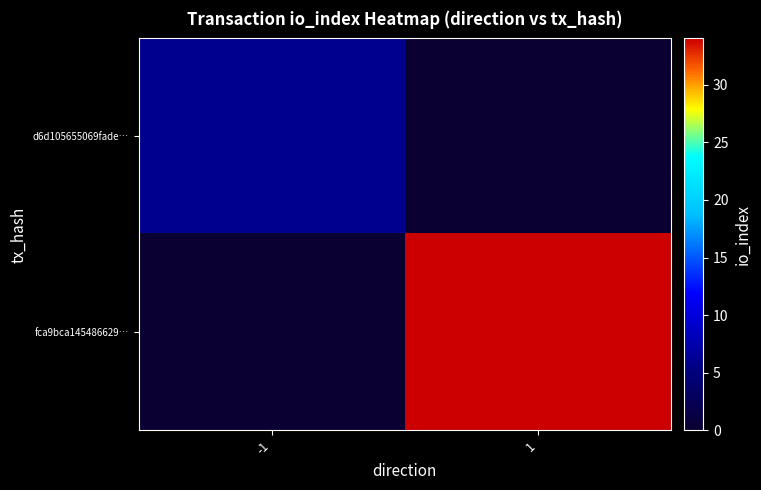

At 1, list the series in order from largest to smallest.

fca9bca145486629…, d6d105655069fade…